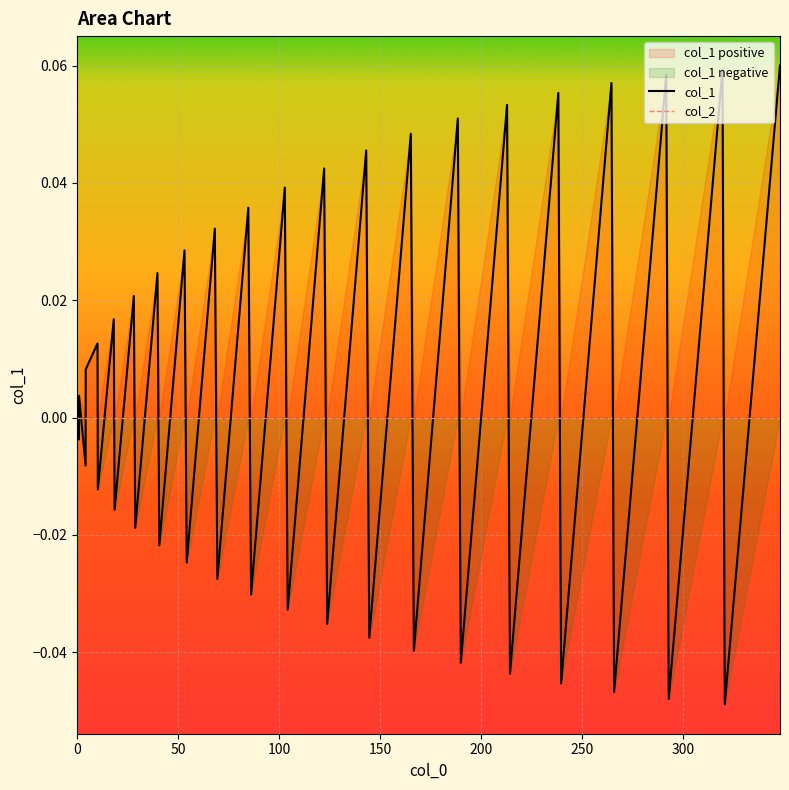

What is the difference between the second highest and second lowest values in the col_1 series?

0.1